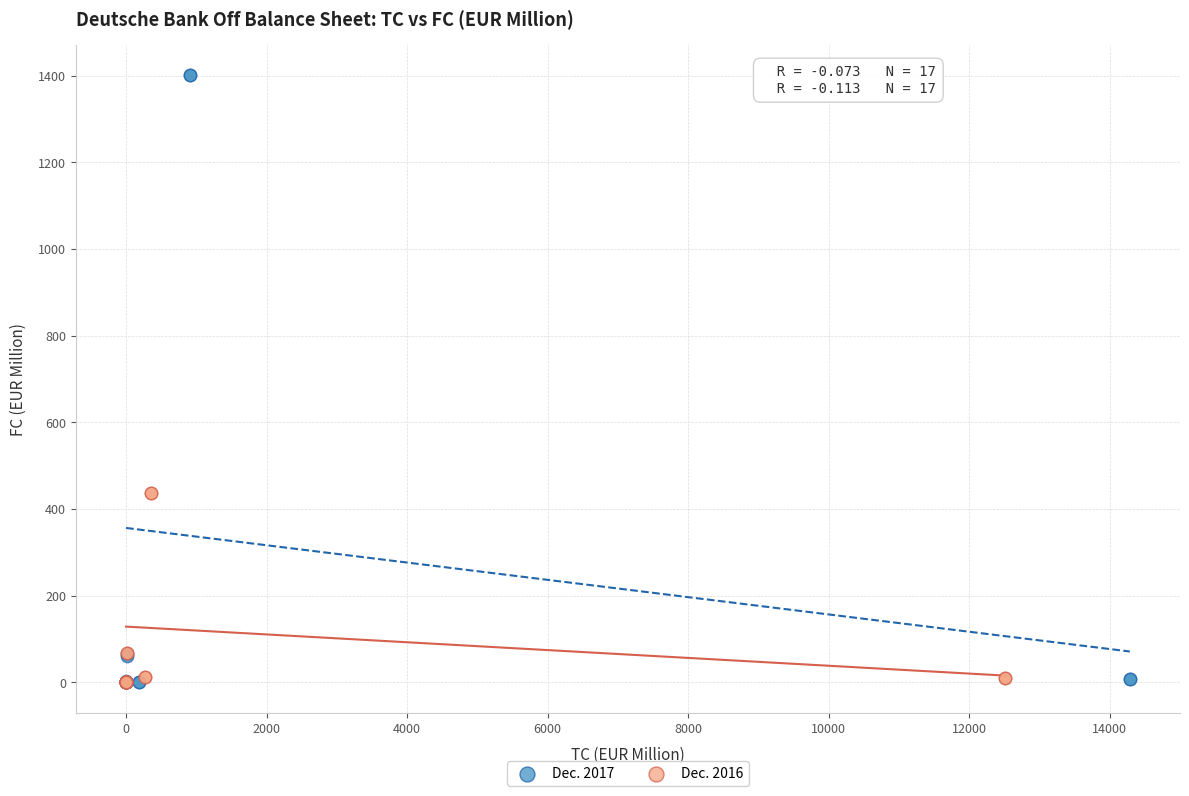

Which series contains the highest Y value?

Dec. 2017